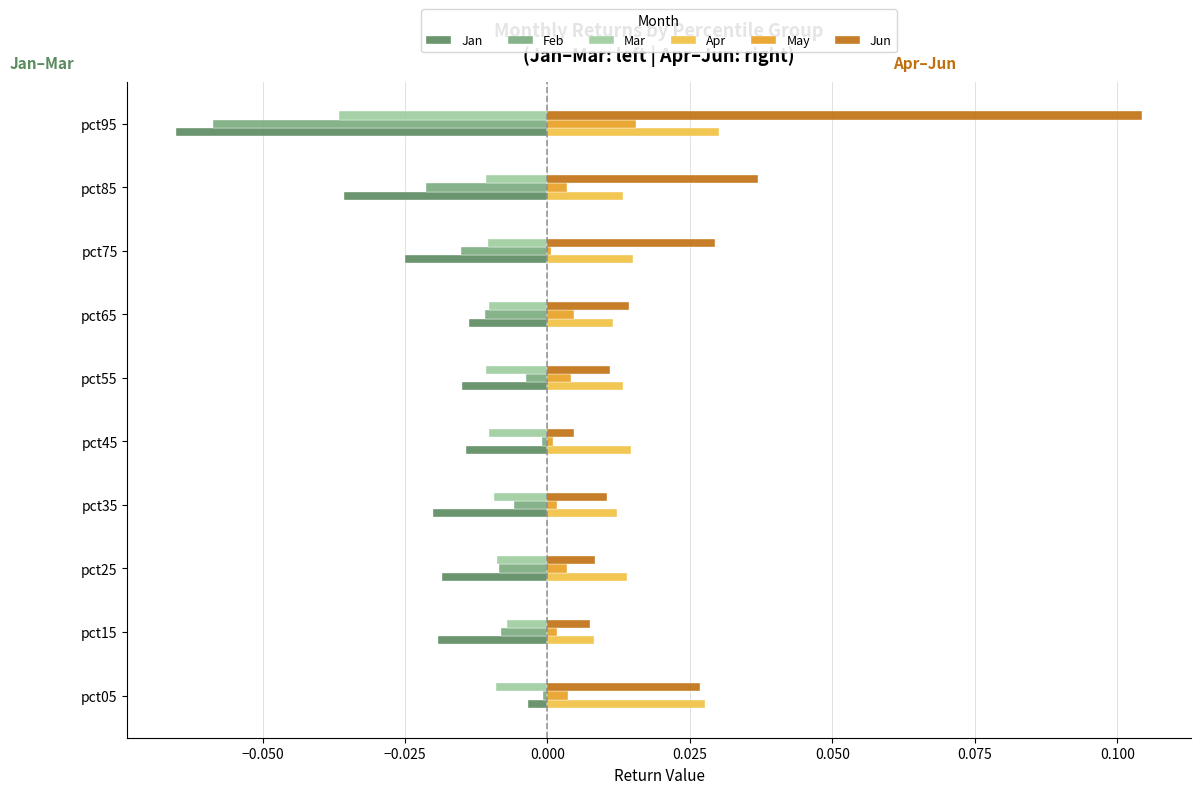

Which series has the largest range (max minus min)?

Jun